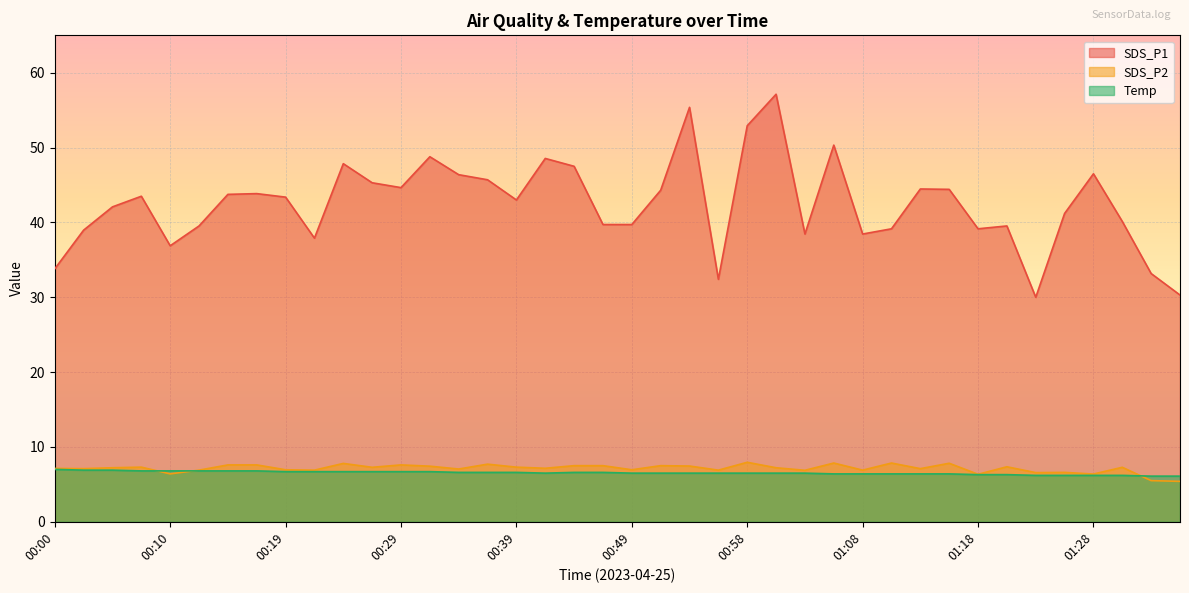

Is it true that SDS_P2 equals 7.5 at 00:44?

True